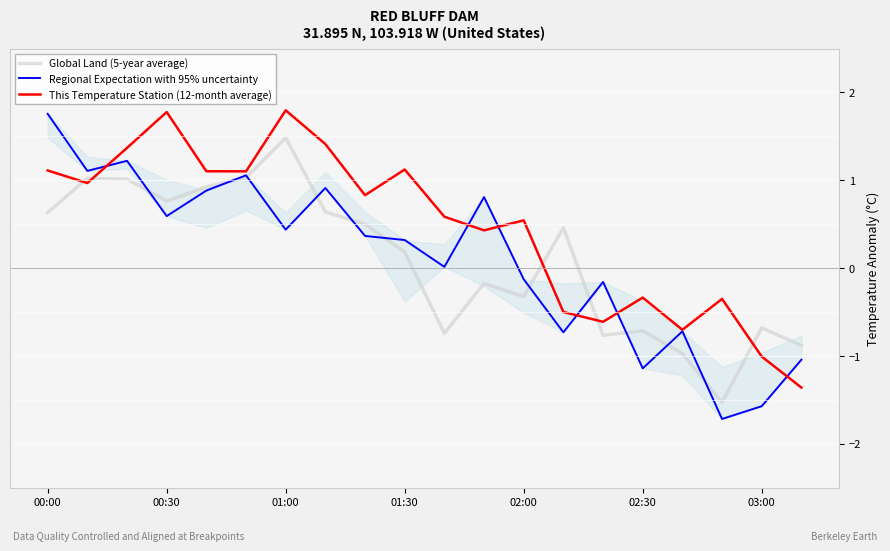

Is the value of This Temperature Station (12-month average) at 00:00 greater than the value of Global Land (5-year average) at 02:30?

Yes